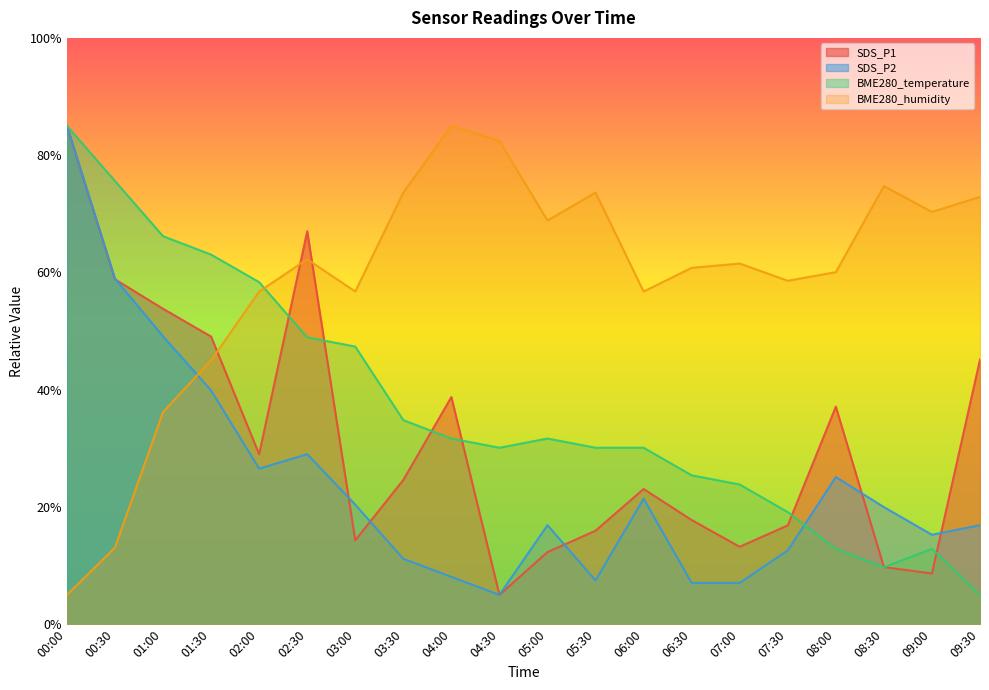

Reading right to left, list all the values displayed in this chart.

SDS_P1: 45.1	8.6	9.7	37.1	16.9	13.2	17.8	23.1	15.9	12.3	5.0	38.8	24.6	14.3	67.0	29.0	49.1	53.8	58.8	85.0
SDS_P2: 16.9	15.3	20.0	25.1	12.6	7.1	7.1	21.4	7.5	16.9	5.0	8.1	11.2	20.4	29.0	26.5	39.9	49.1	58.9	85.0
BME280_temperature: 5.0	12.8	9.7	12.8	19.1	23.8	25.4	30.1	30.1	31.7	30.1	31.7	34.8	47.4	48.9	58.3	63.0	66.2	75.6	85.0
BME280_humidity: 72.9	70.3	74.7	60.0	58.6	61.5	60.8	56.7	73.6	68.9	82.4	85.0	73.6	56.7	62.2	56.7	45.0	36.2	13.1	5.0